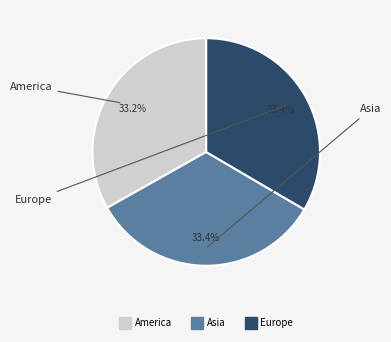

Approximately how many times larger is the value at America compared to Asia?

1.0